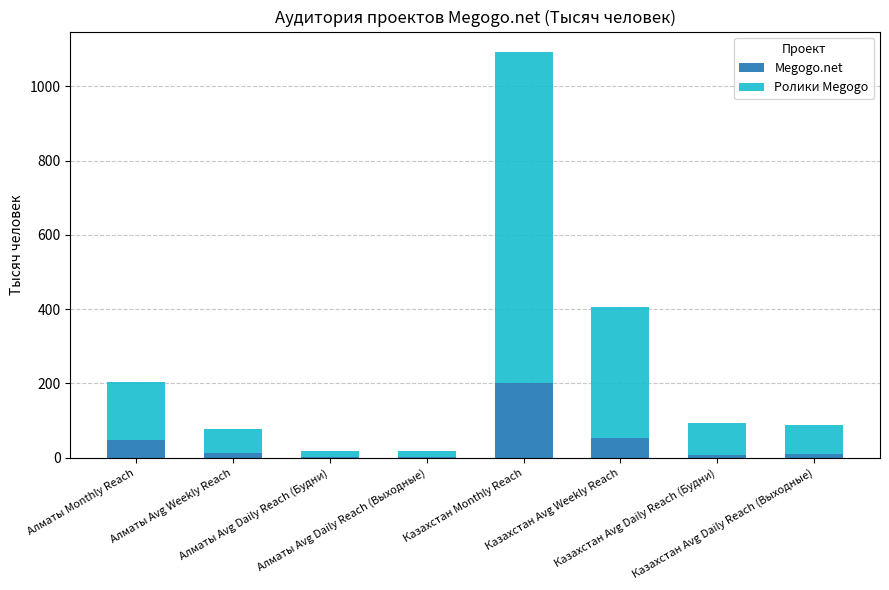

What position from the right is Алматы Monthly Reach?

8